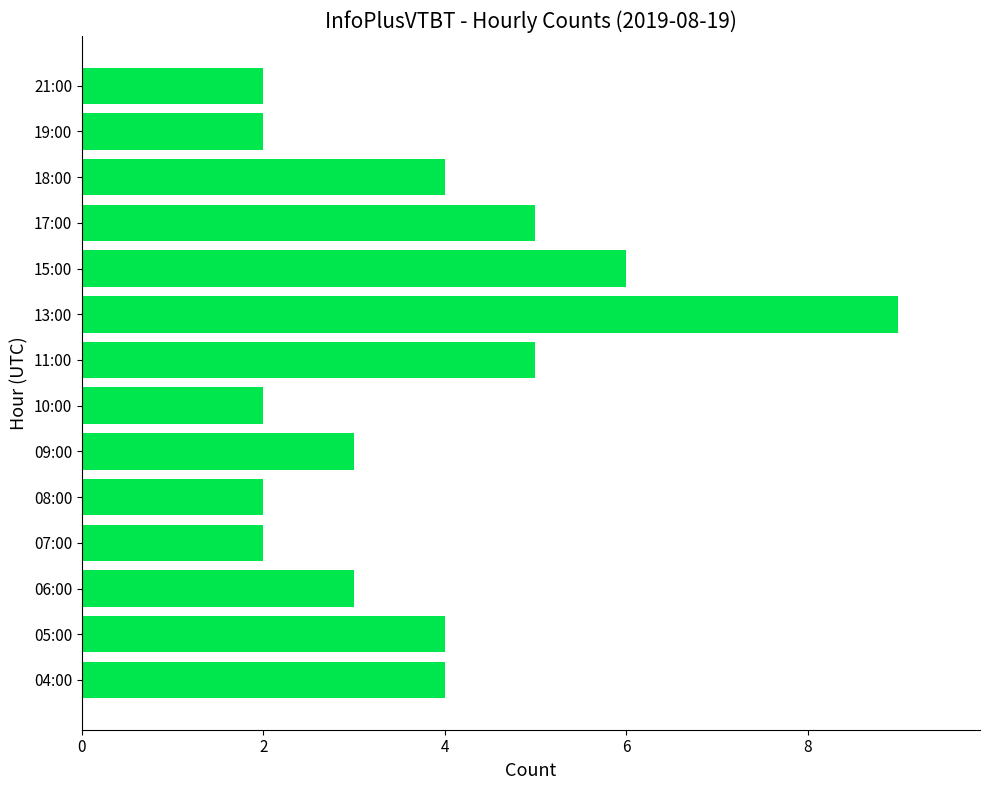

Reading top to bottom, list all the values displayed in this chart.

2	2	4	5	6	9	5	2	3	2	2	3	4	4